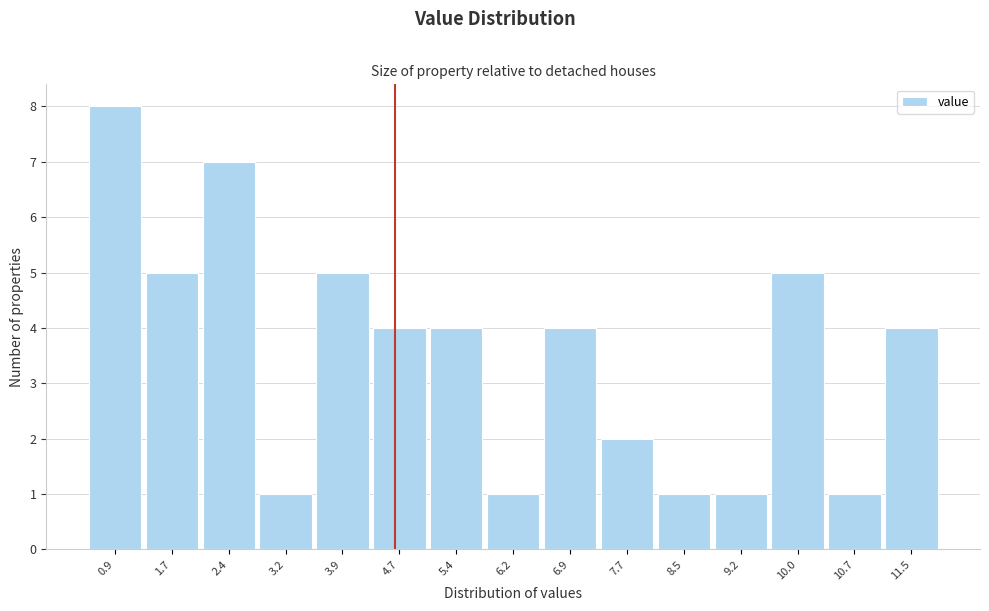

Reading right to left, transcribe all the data shown in this chart.

4	1	5	1	1	2	4	1	4	4	5	1	7	5	8